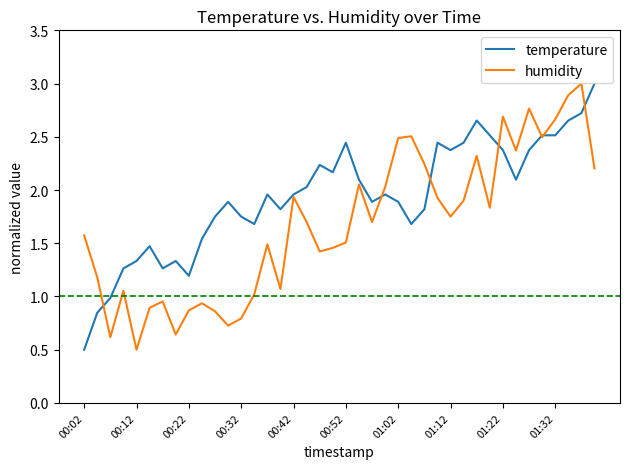

What is the highest value of the temperature series?

3.0